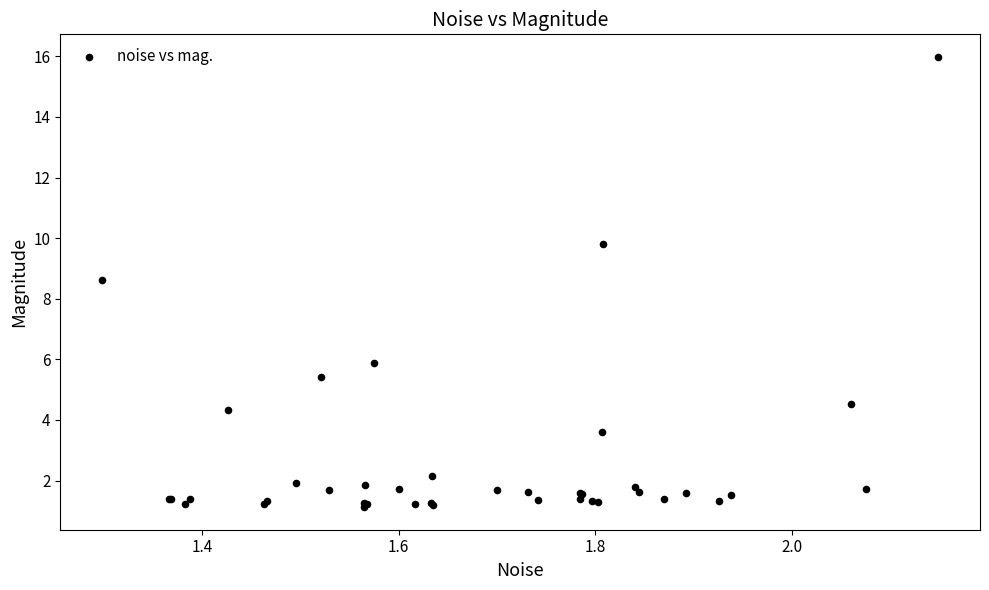

What Y value in the scatter plot is closest to 8?

8.6